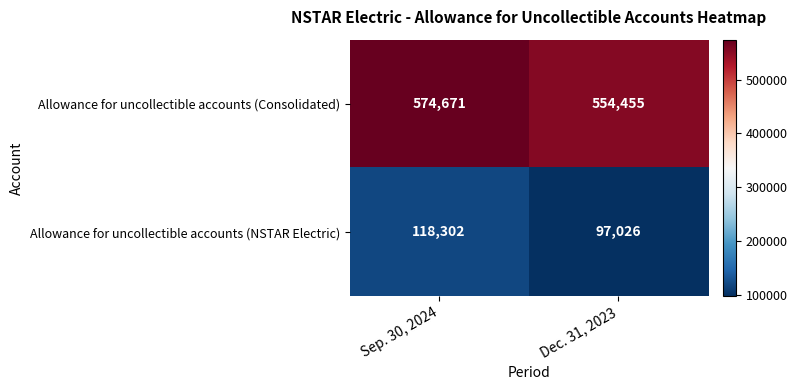

Rank the categories by Allowance for uncollectible accounts (Consolidated) value from lowest to highest.

Dec. 31, 2023, Sep. 30, 2024